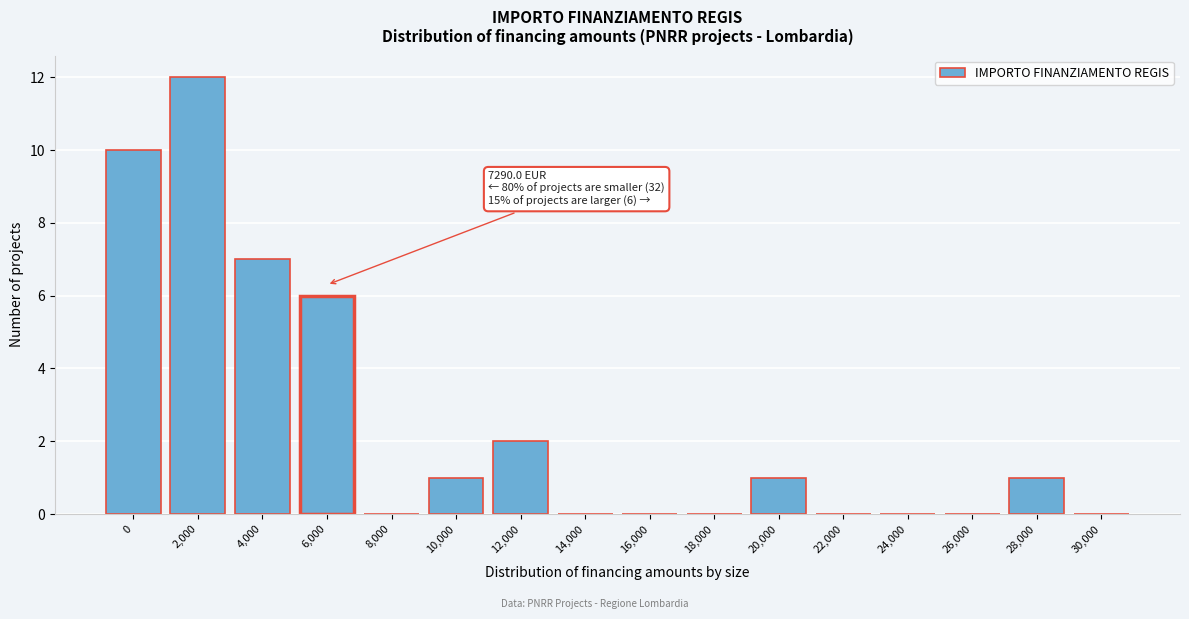

Reading right to left, extract all data points from this chart.

30,000=0	28,000=1	26,000=0	24,000=0	22,000=0	20,000=1	18,000=0	16,000=0	14,000=0	12,000=2	10,000=1	8,000=0	6,000=6	4,000=7	2,000=12	0=10